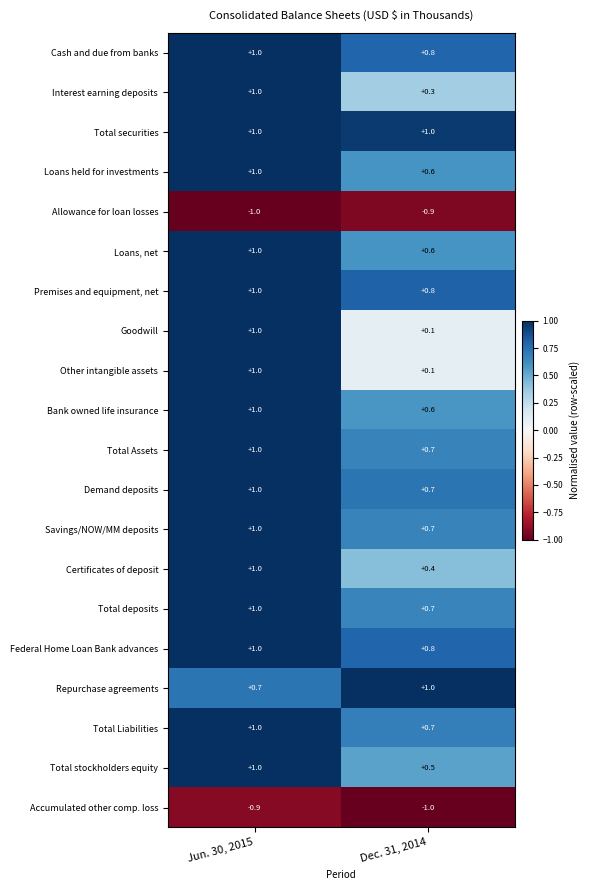

Read the Total securities value at Dec. 31, 2014.

1.0